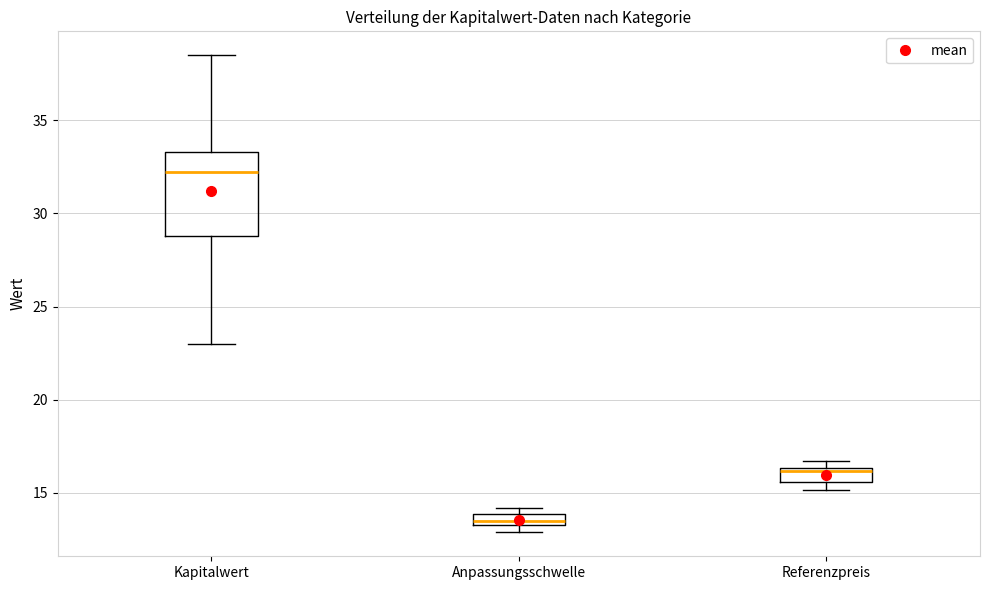

Where does the median line of the box for Anpassungsschwelle sit on the y-axis? The values are not printed on the chart, so give them approximately, as read against the axis.

13.5